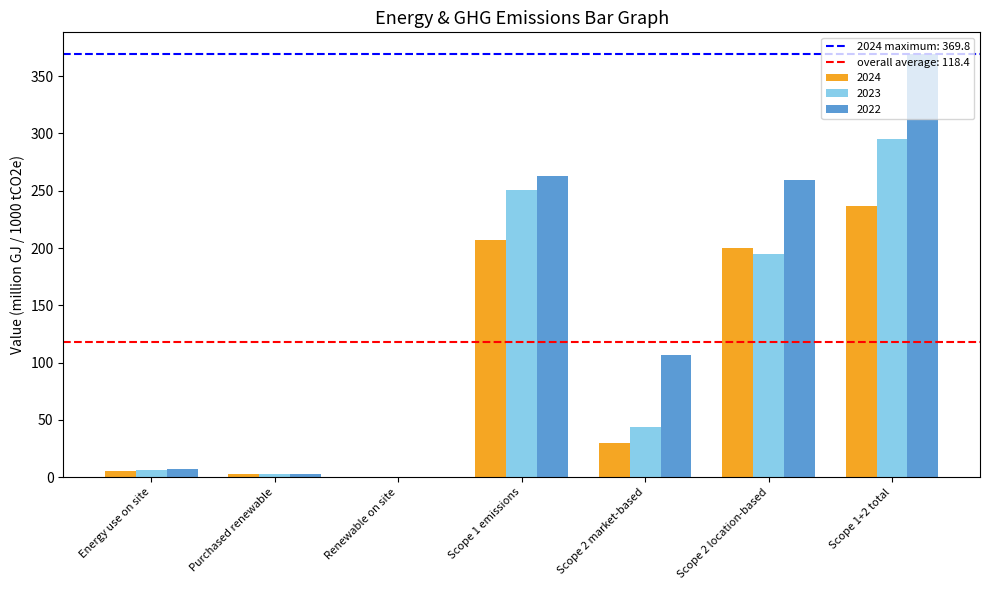

At which label is 2023 closest to 147?

Scope 2 location-based